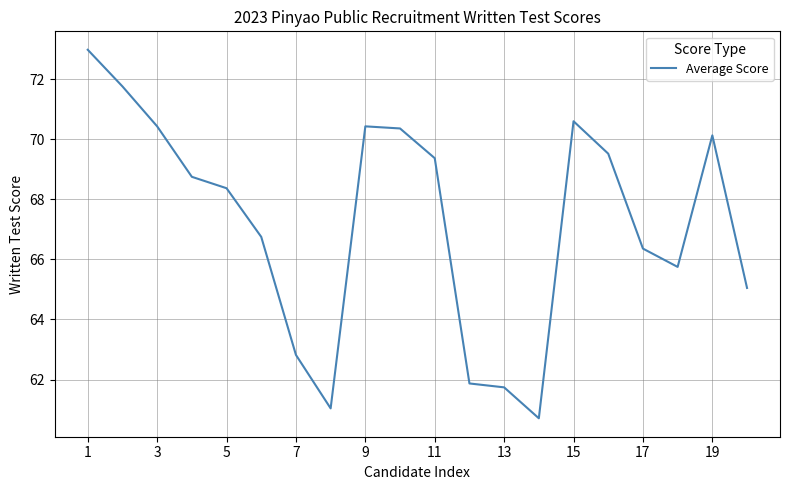

How many interior local valleys (lower than both neighbors) does the data have?

3